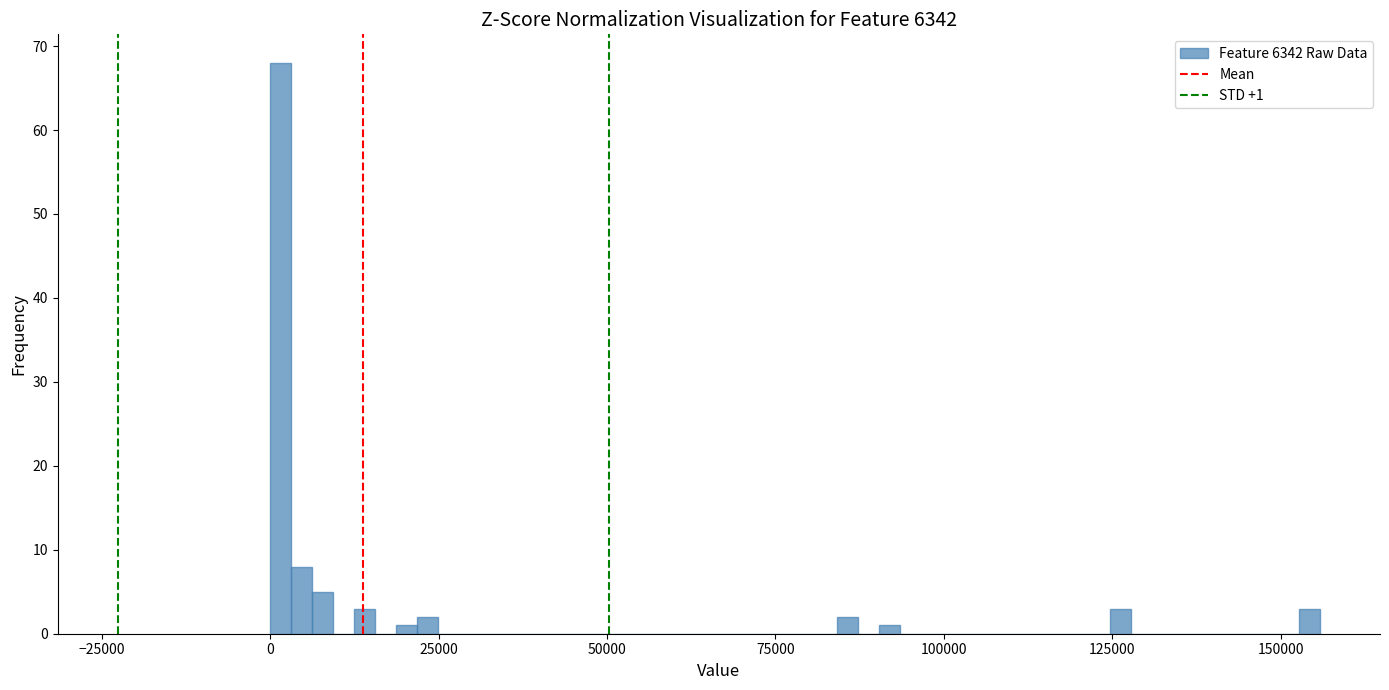

Around what value on the x-axis is the tallest bar? Give the approximate position of its centre, as read against the axis.

0